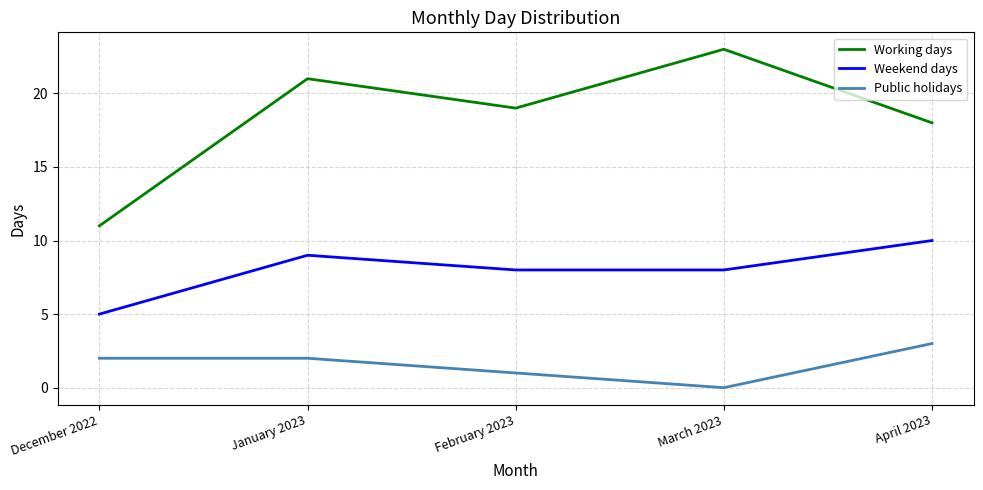

What position from the right is March 2023?

2